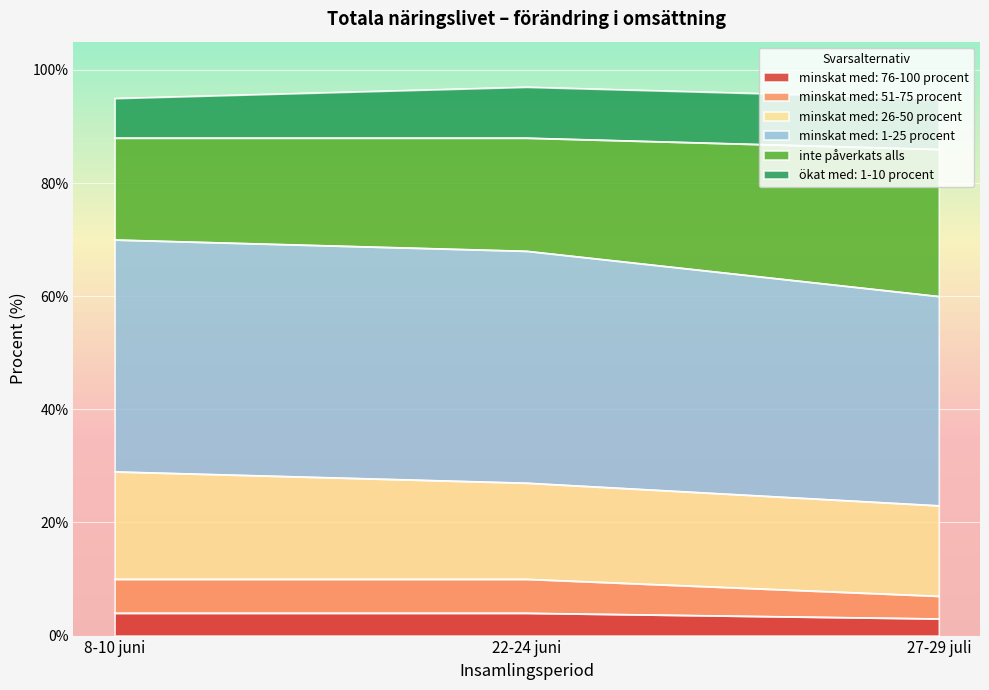

What is the lowest value of the minskat med: 76-100 procent series?

3